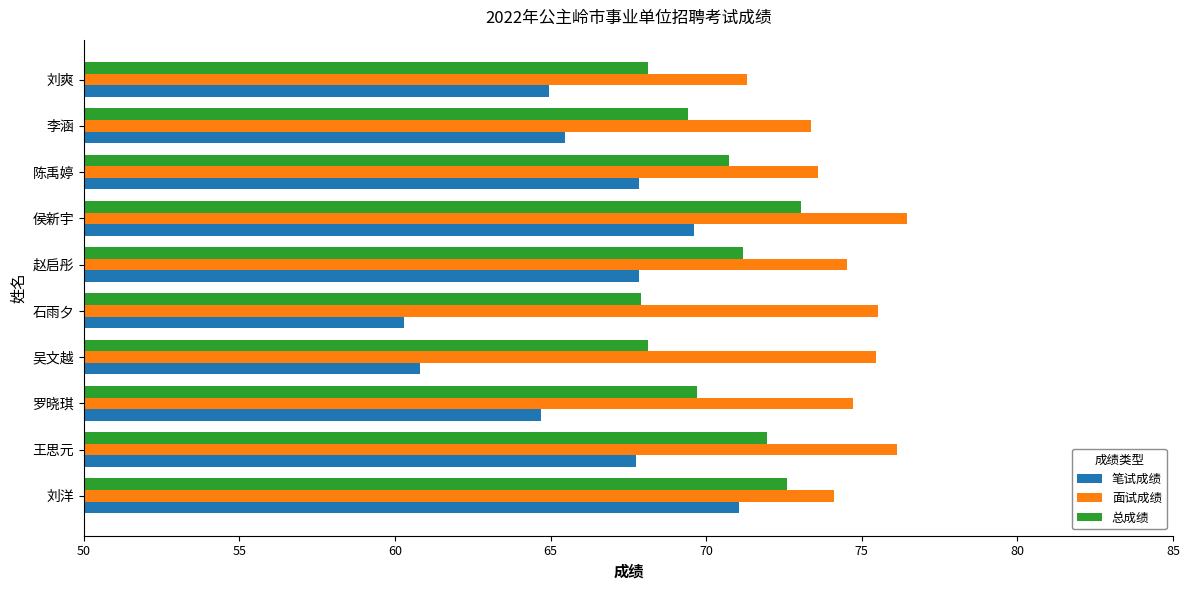

What is the smallest value displayed?

60.3